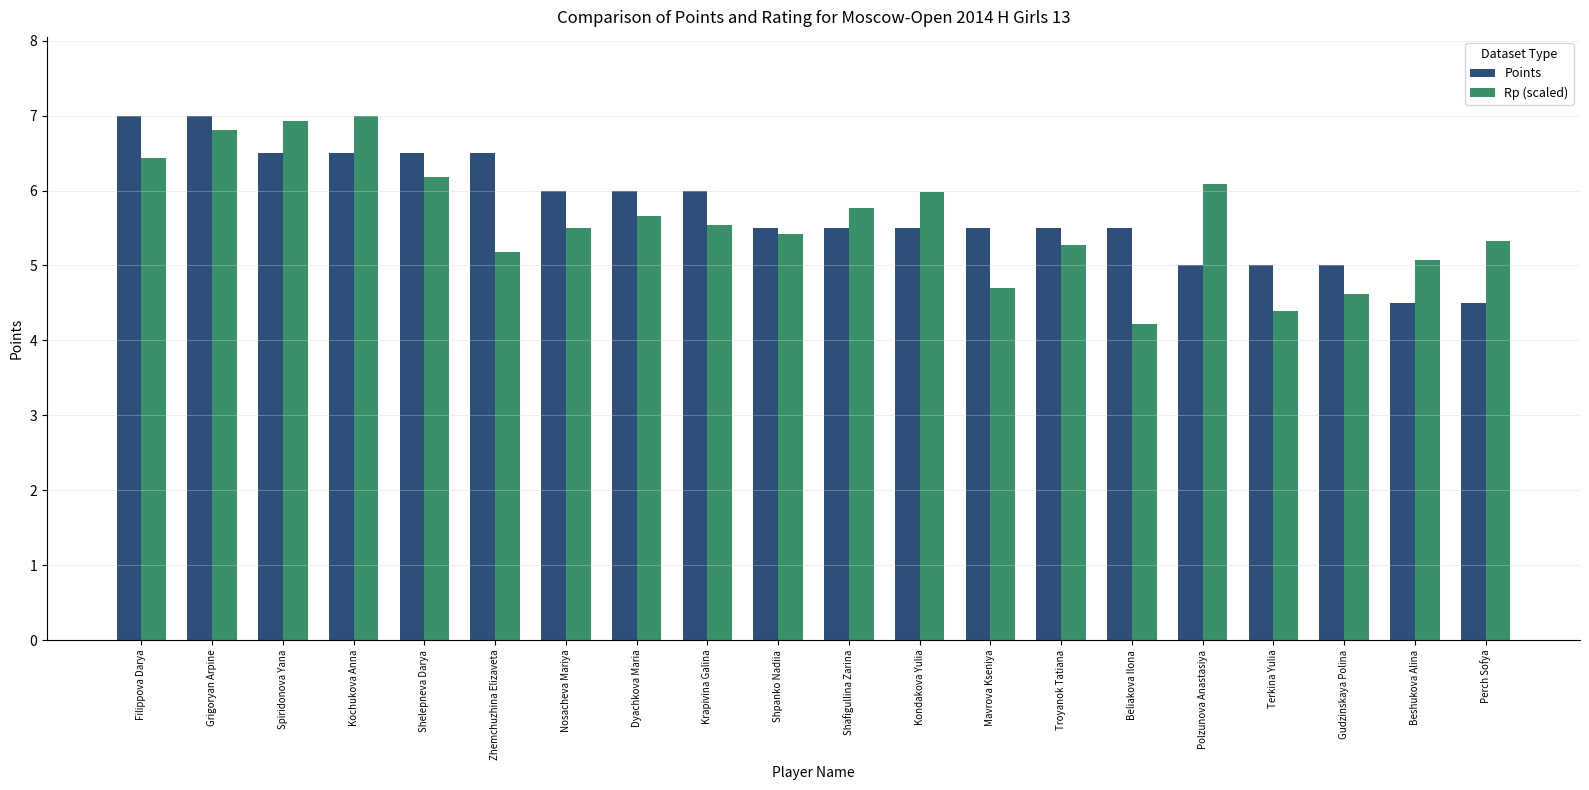

What value does the Points series have at Mavrova Kseniya?

5.5